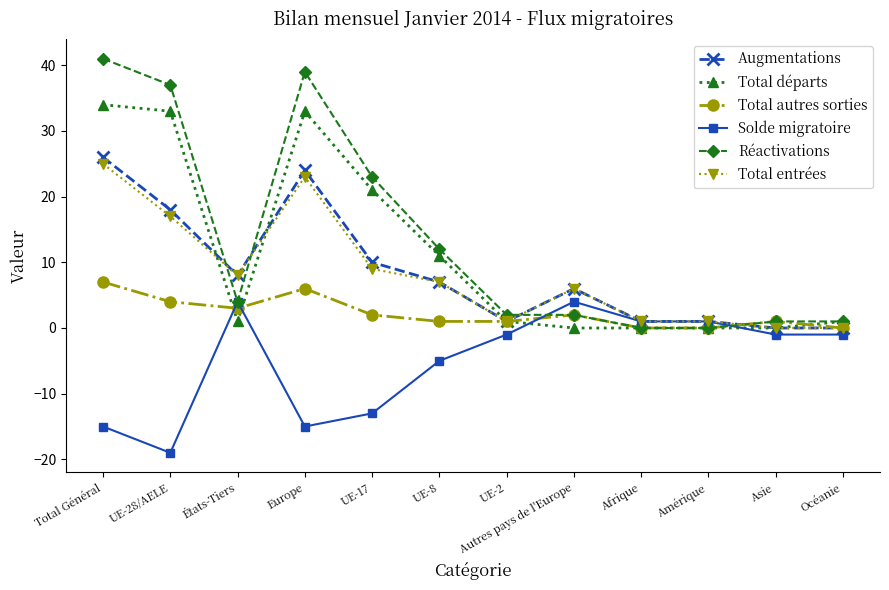

Count the number of categories in the chart.

12